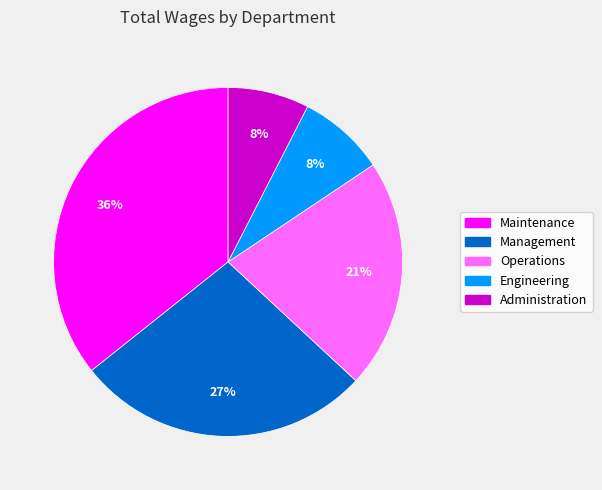

To the nearest percent, what is the combined percentage of Engineering and Management?

35%